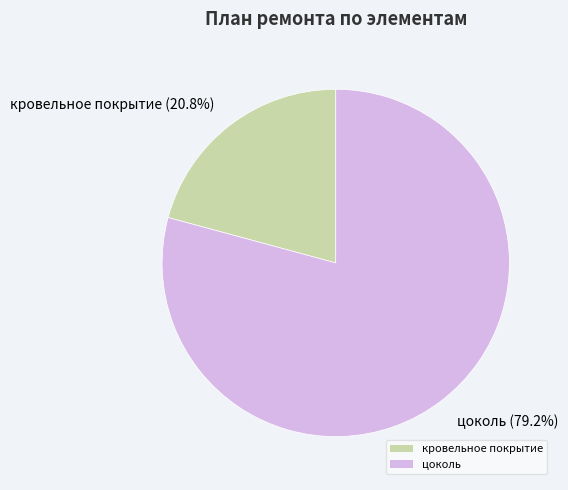

To the nearest percent, what is the combined percentage of цоколь and кровельное покрытие?

100%